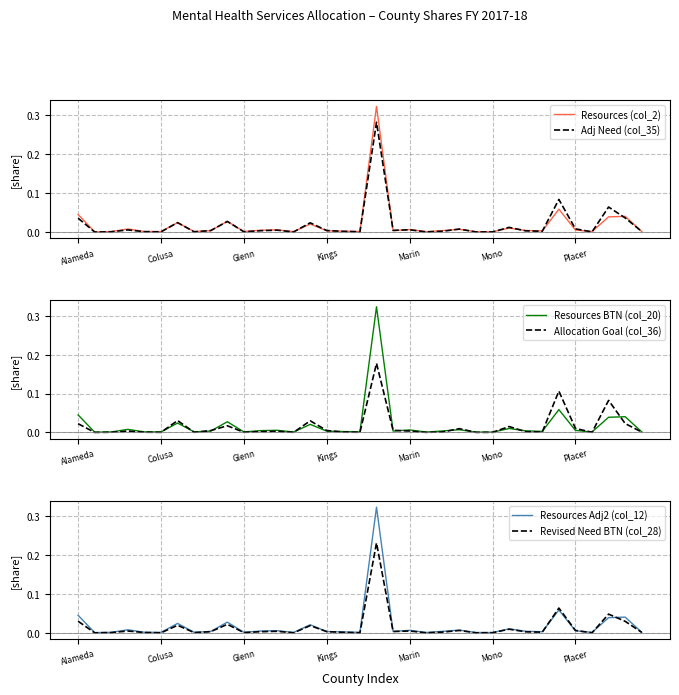

The Resources Adj2 (col_12) series shows 0.0 at Mono. True or false?

True